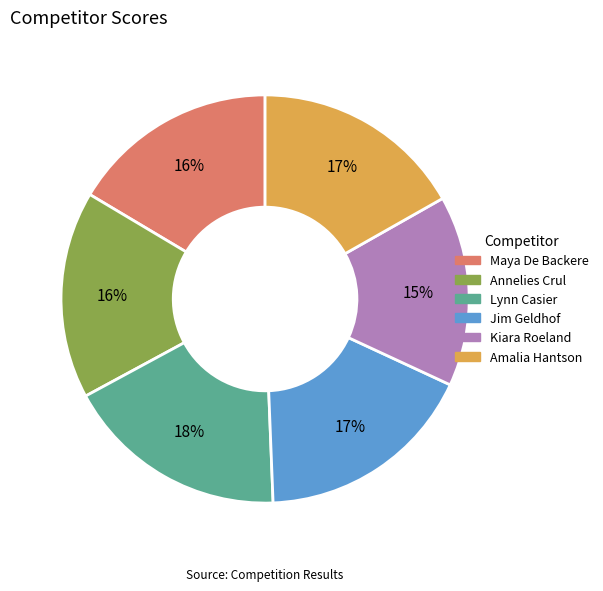

To the nearest percent, what percentage of the pie is Amalia Hantson?

17%